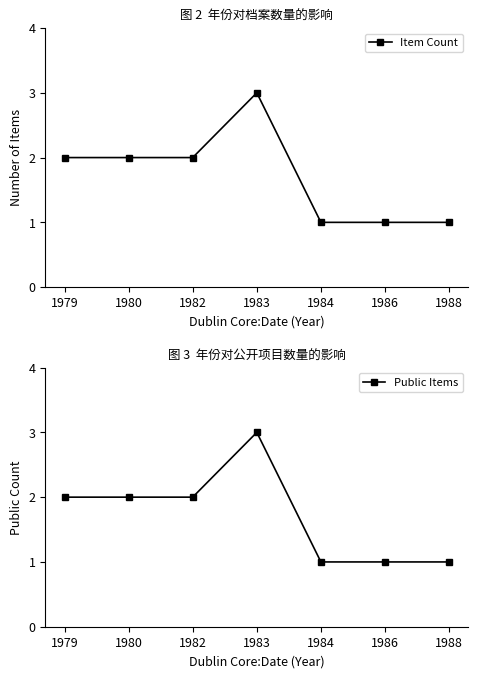

The Public Items series shows 1 at 1986. True or false?

True